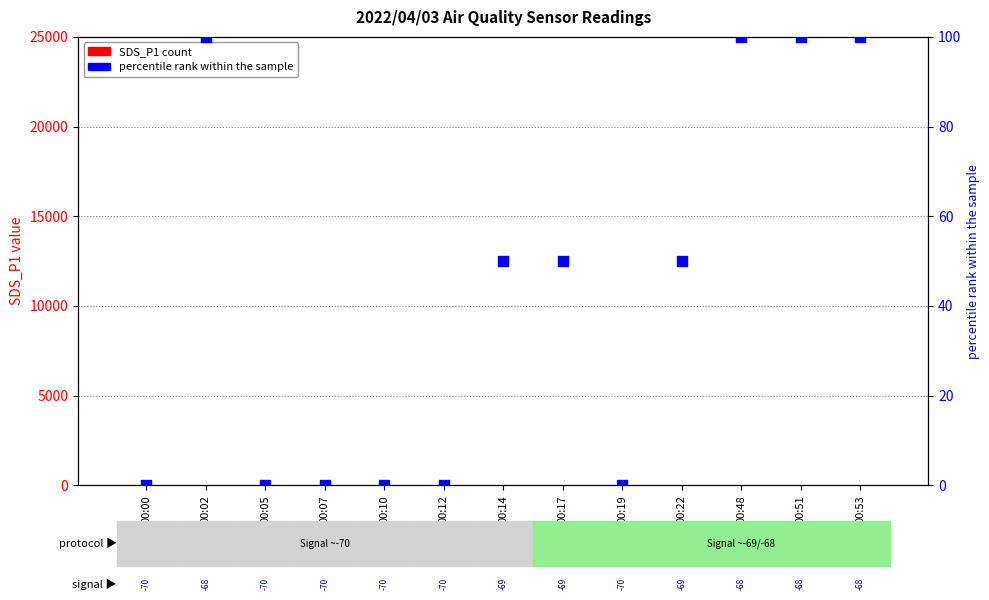

Which series has the largest total across all categories?

percentile rank within the sample